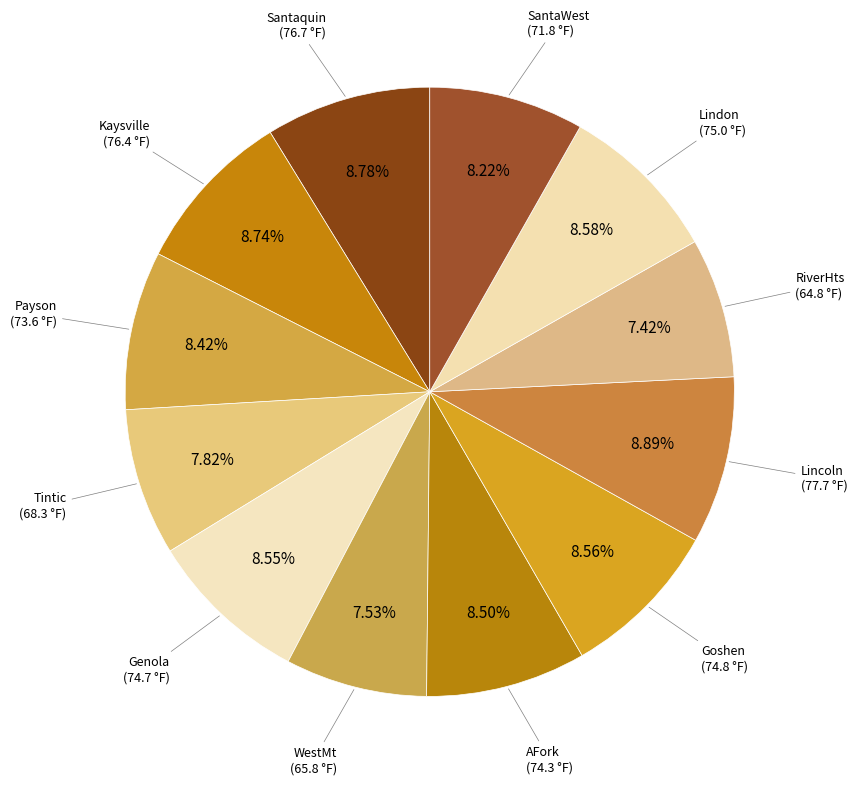

Which has a higher value, Lindon or Tintic?

Lindon